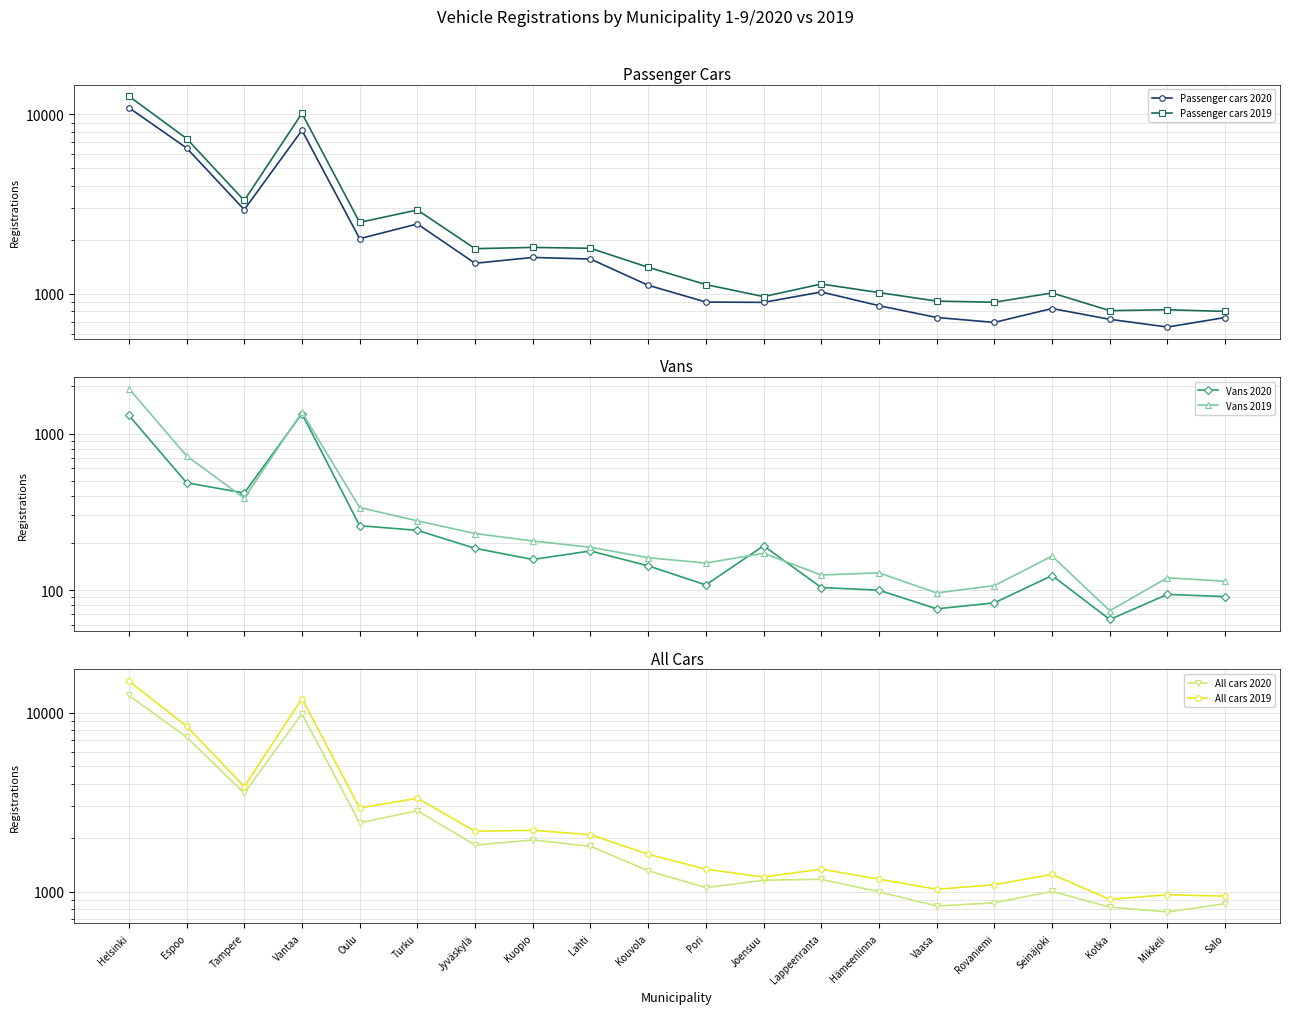

True or false: All cars 2019 and All cars 2020 intersect in this chart.

False